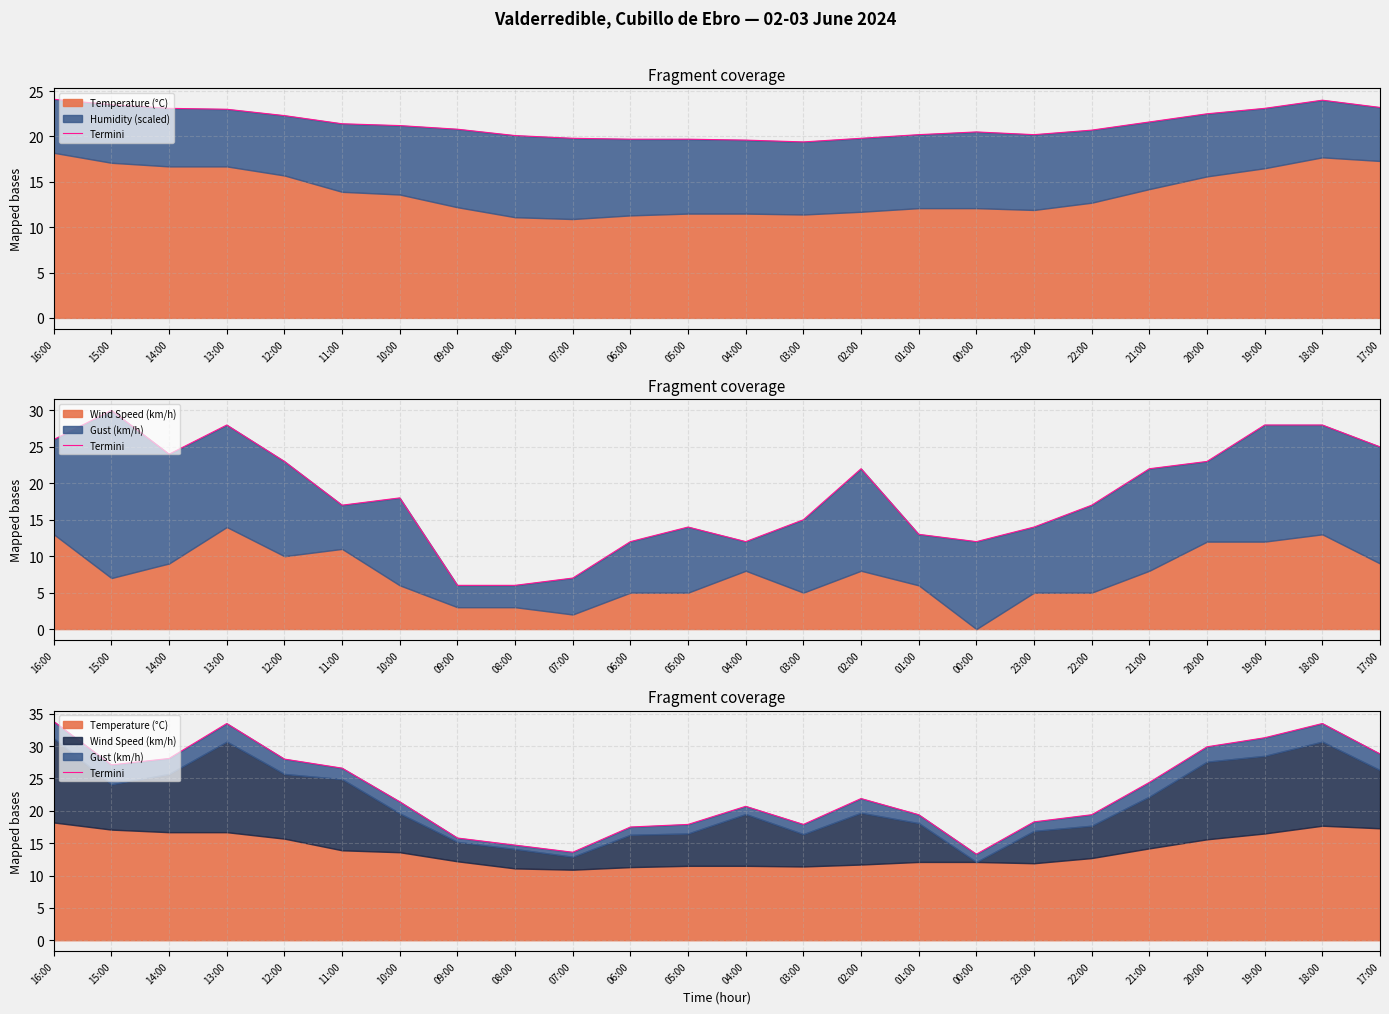

The chart shows a value of 33.1 at 22:00. True or false?

False